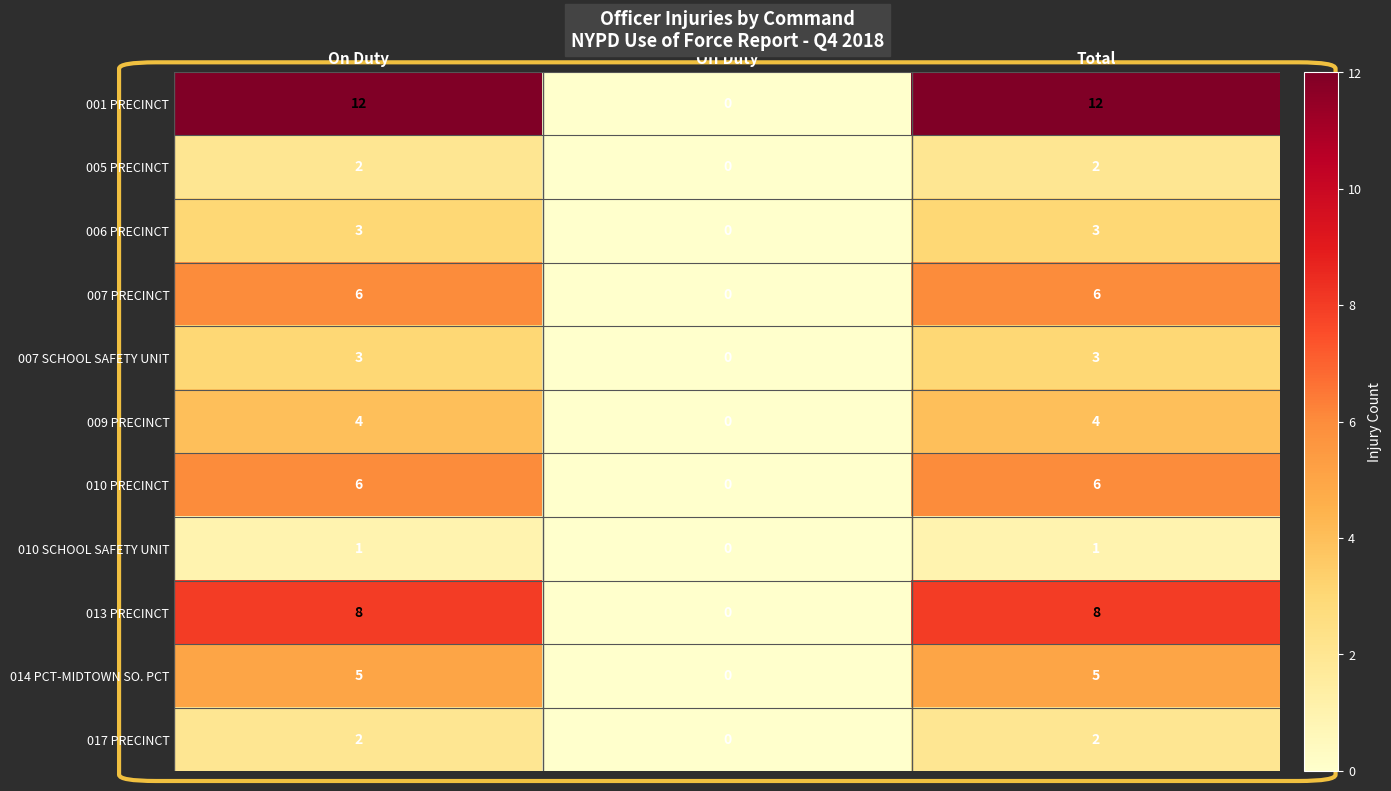

What is the spread (max minus min) of values at On Duty?

11